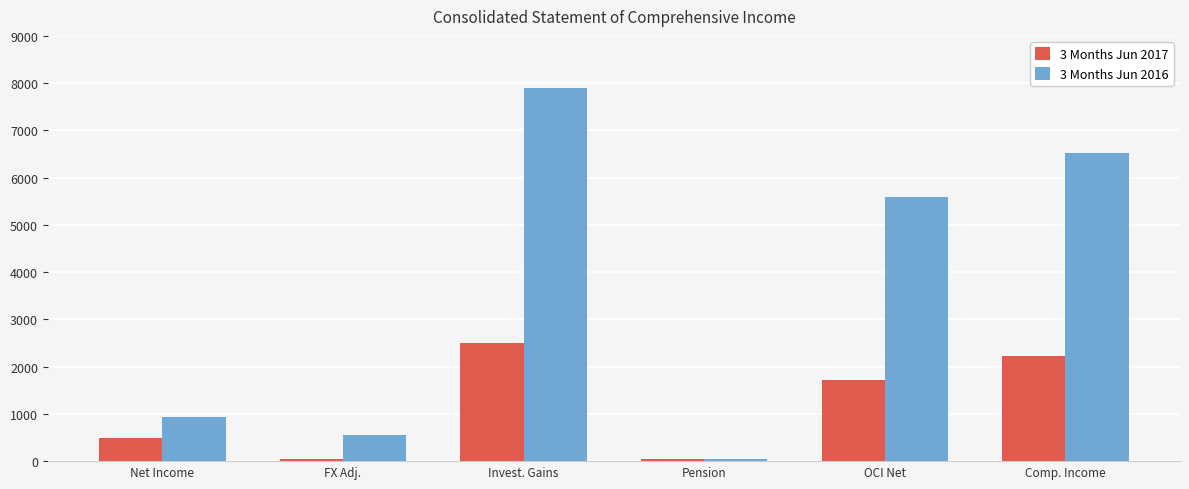

What is the smallest value displayed?

39